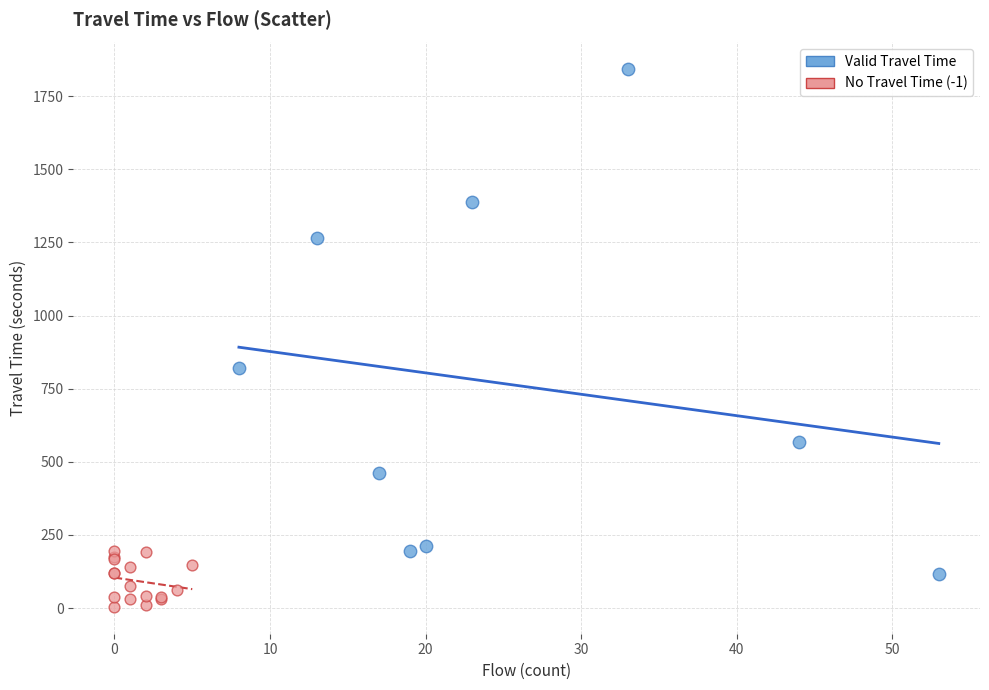

Which series reaches the minimum Y coordinate?

No Travel Time (-1)